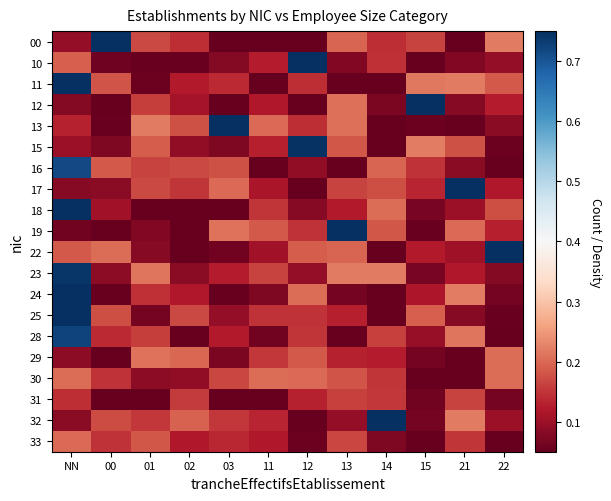

Which series changed the most between NN and 01?

18